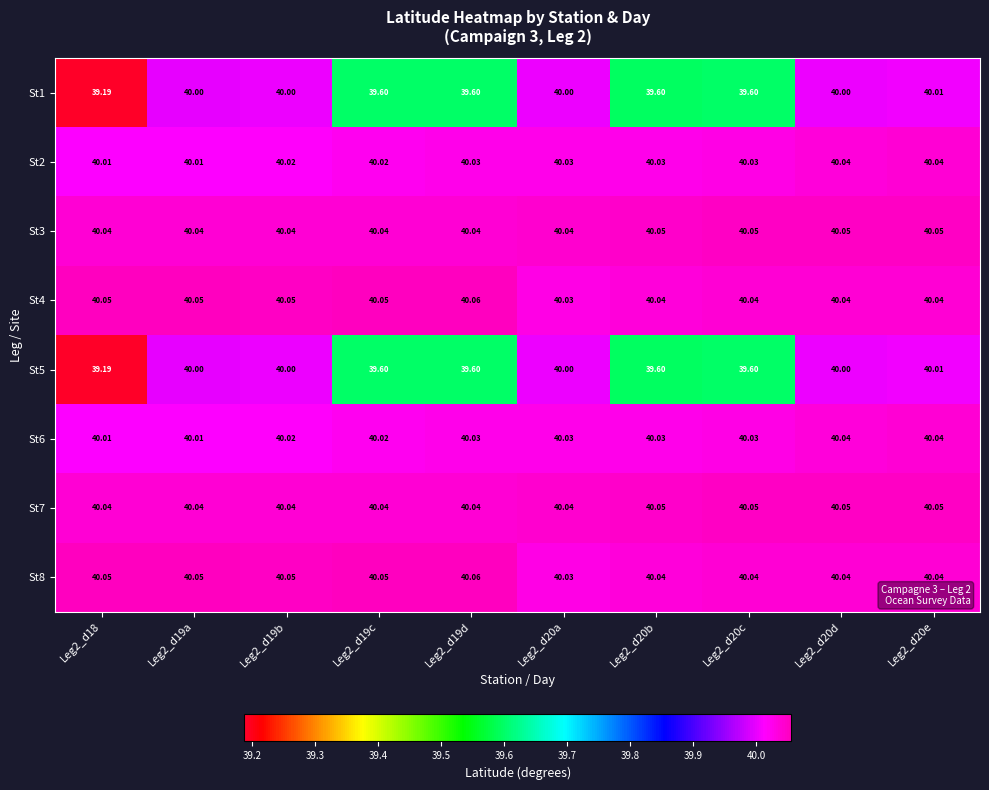

Is the value of St8 at Leg2_d20a greater than the value of St5 at Leg2_d20e?

Yes